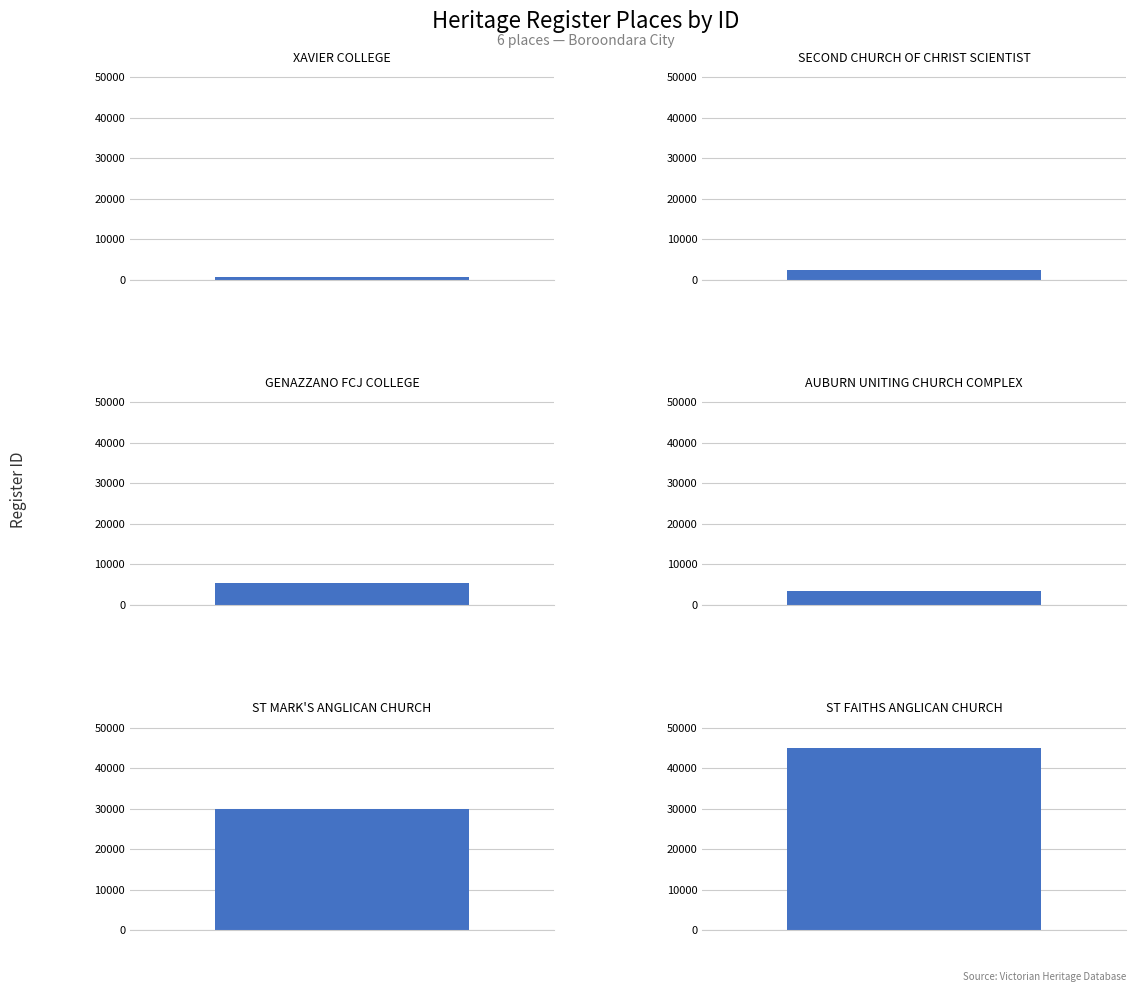

Where does the data first go above 5415?

ST MARK'S ANGLICAN CHURCH